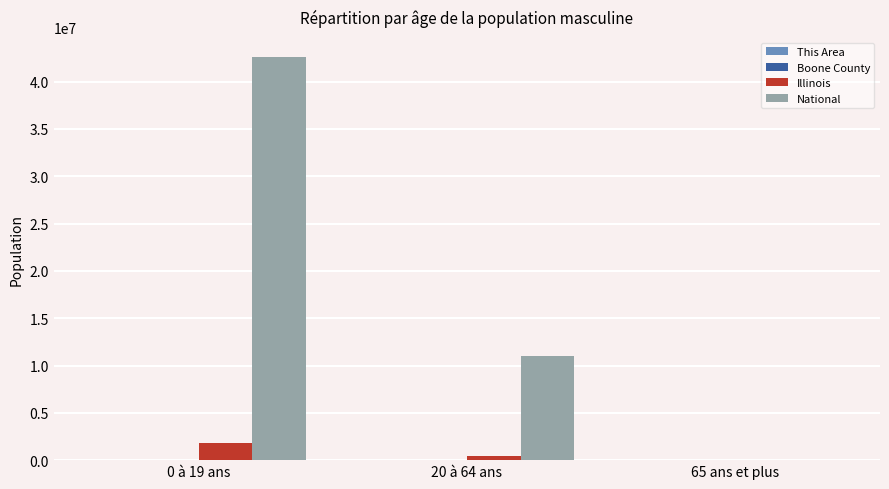

What is the greatest value displayed?

42592593